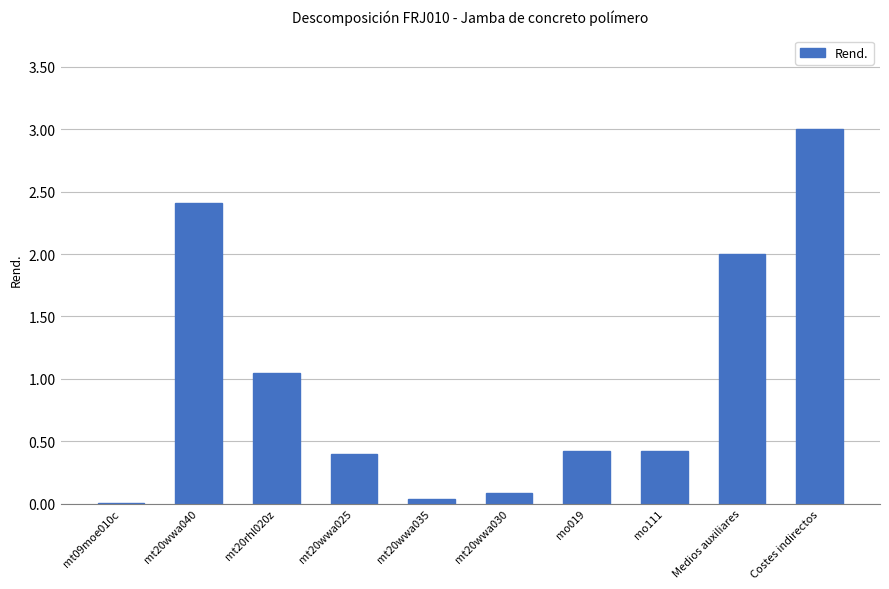

What is the sum of the values at mo111 and mt20wwa025?

0.8